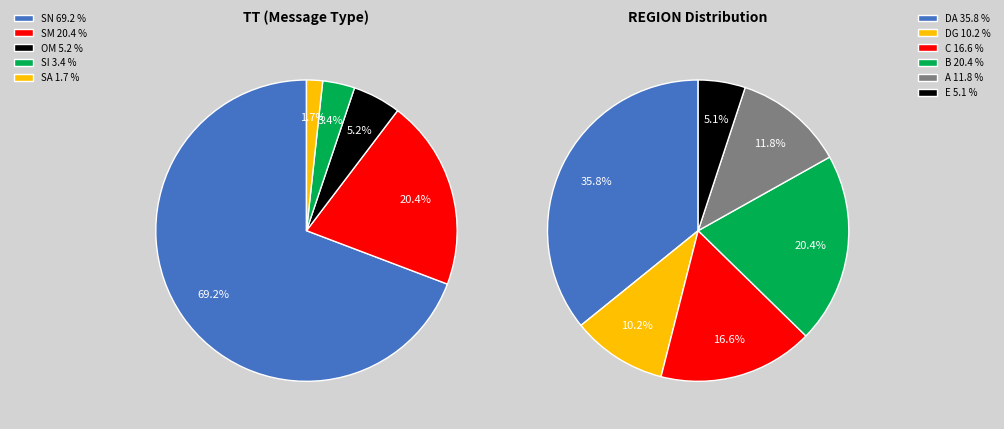

The DEMS-B slice represents 1% of the pie. True or false?

False